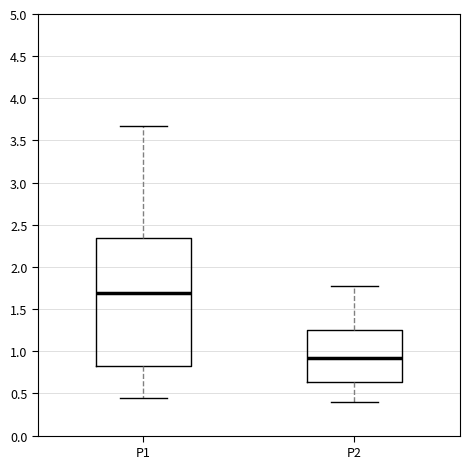

Where does the median line of the box for P1 sit on the y-axis? The values are not printed on the chart, so give them approximately, as read against the axis.

1.70